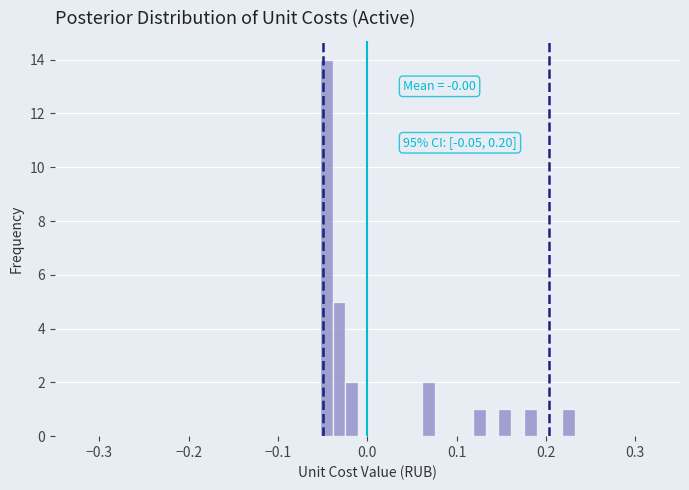

Read against the x-axis, roughly where is the centre of the tallest bar?

-0.05